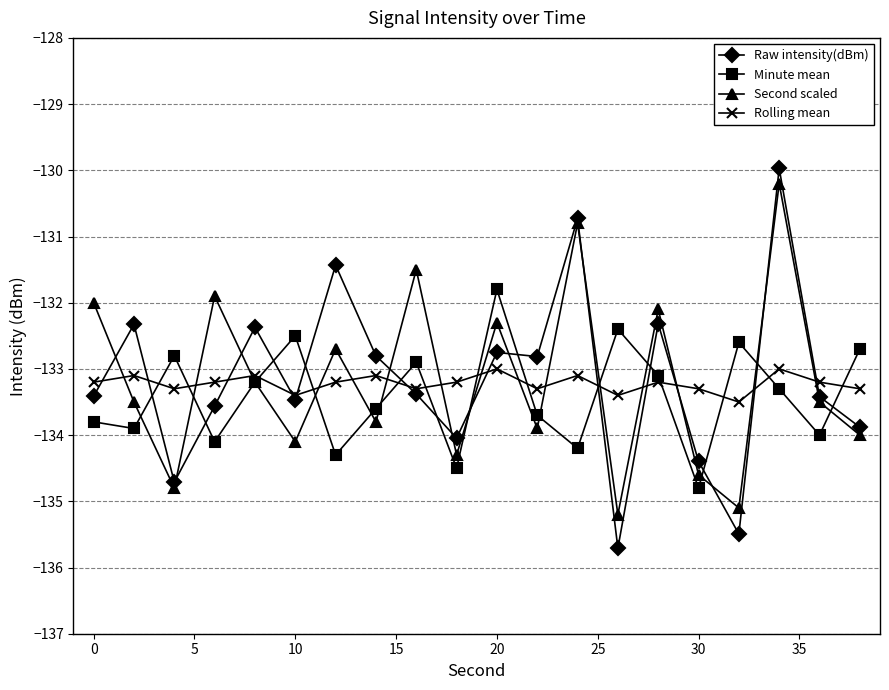

What is the lowest value of the Raw intensity(dBm) series?

-135.7